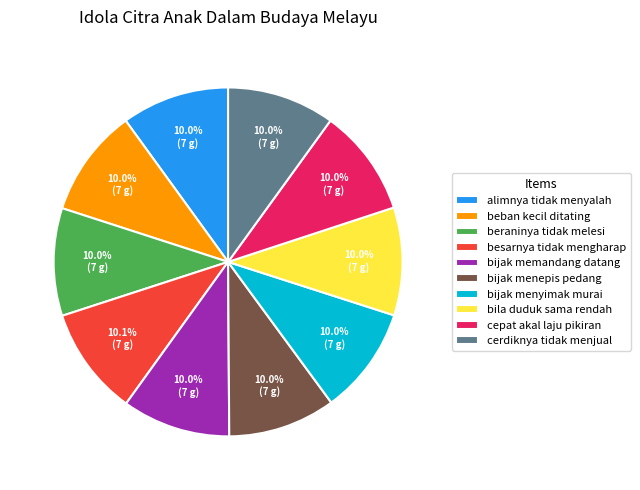

Approximately how many times larger is the value at cepat akal laju pikiran compared to beraninya tidak melesi?

1.0